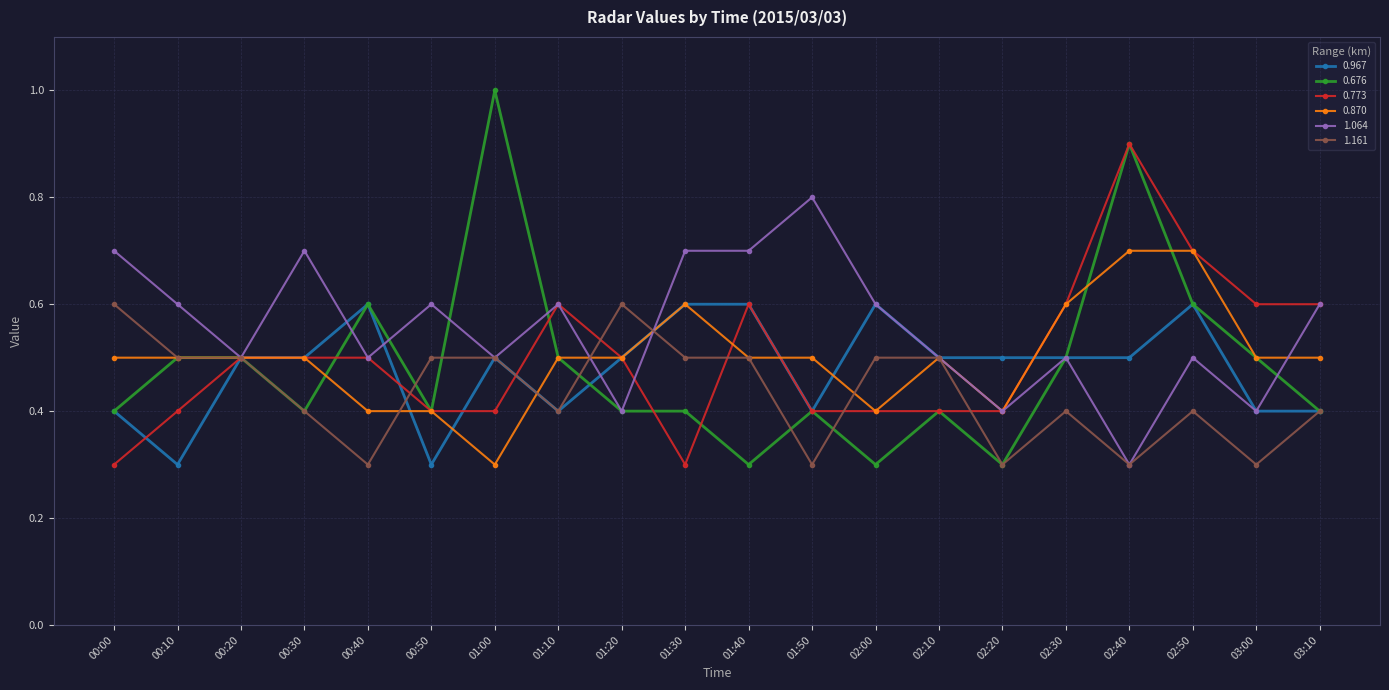

True or false: 1.161 and 0.773 intersect in this chart.

True